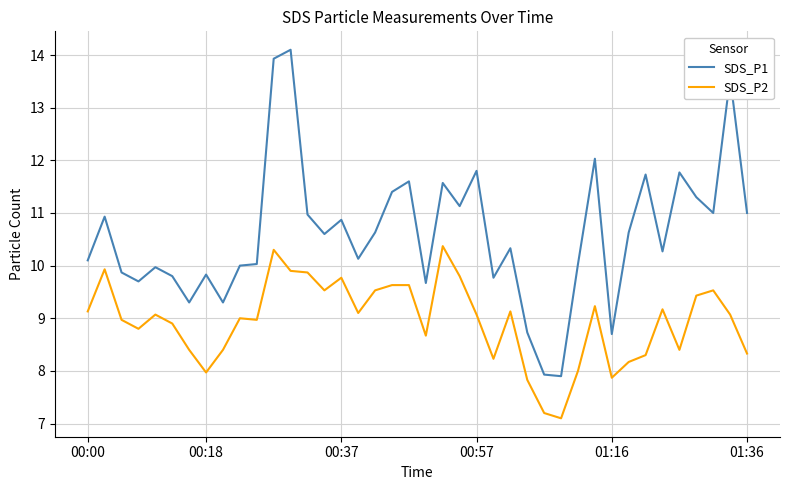

What is the difference between the maximum and minimum values in the SDS_P1 series?

6.2